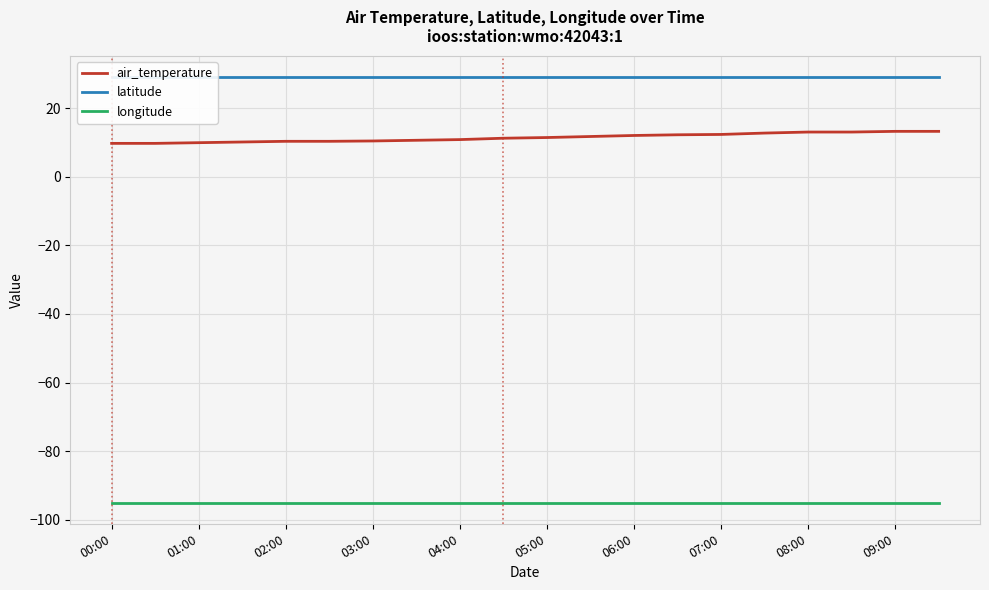

What are all the series names shown in the legend?

air_temperature, latitude, longitude